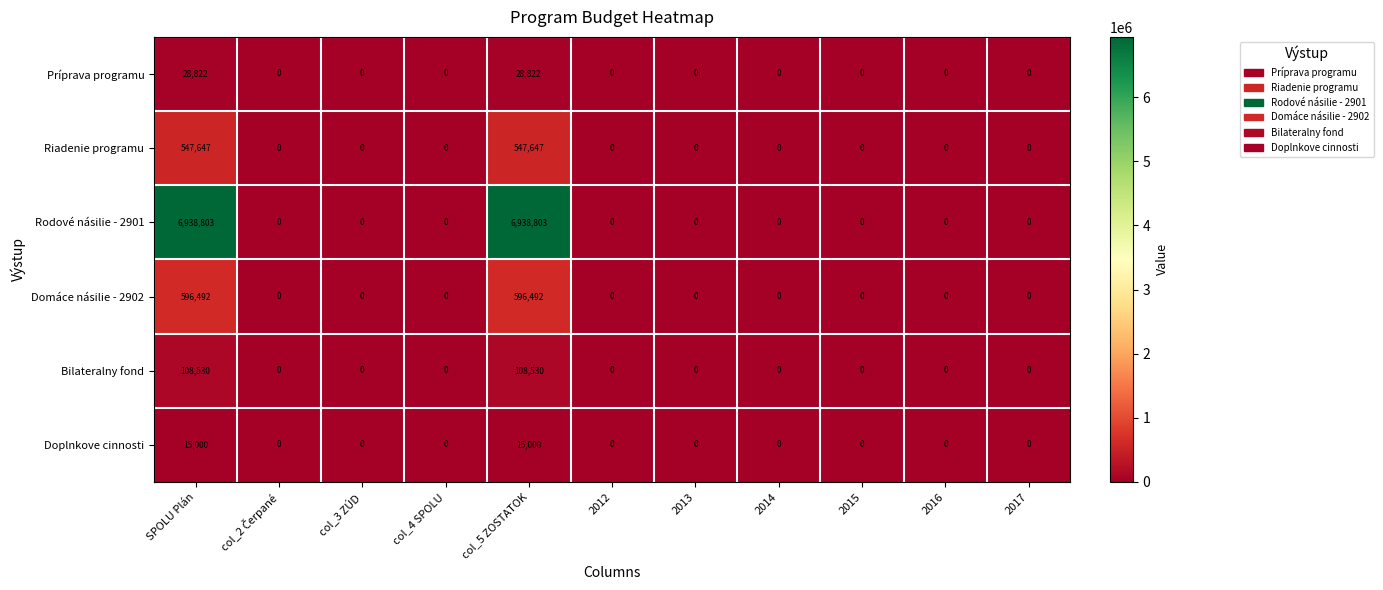

Which series has the widest spread of values?

Rodové násilie - 2901